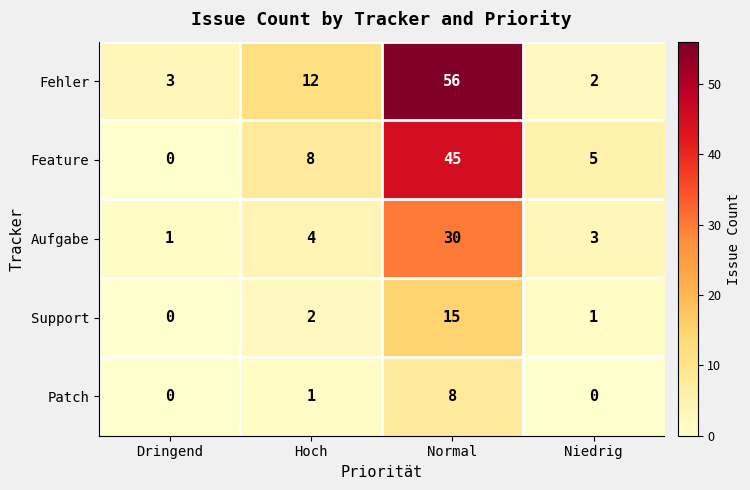

What is the difference between the Feature values at Niedrig and Normal?

40